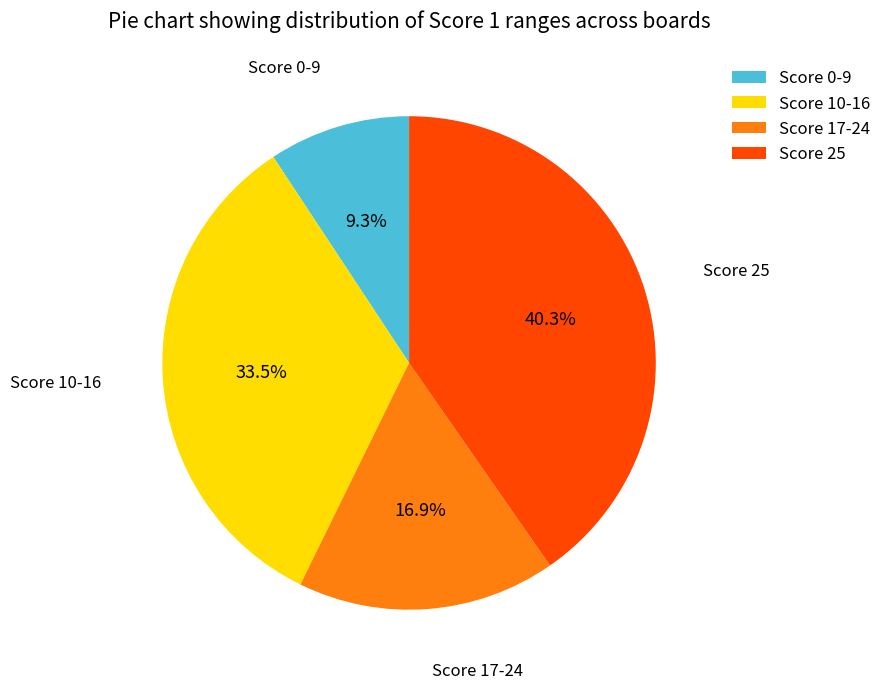

Rank the categories by value from lowest to highest.

Score 0-9, Score 17-24, Score 10-16, Score 25